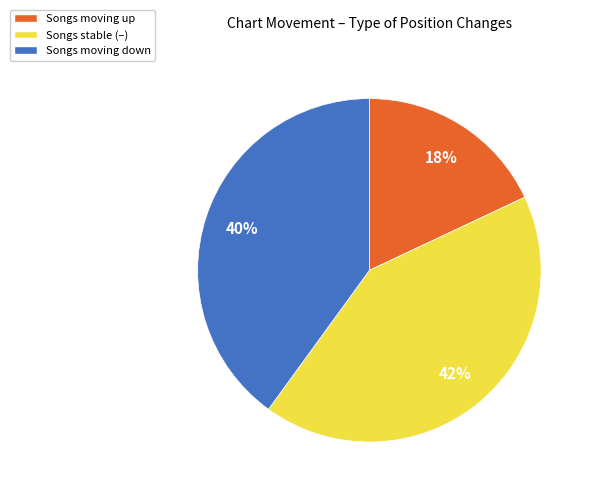

To the nearest percent, what is the difference between the largest and smallest slice percentages?

24%